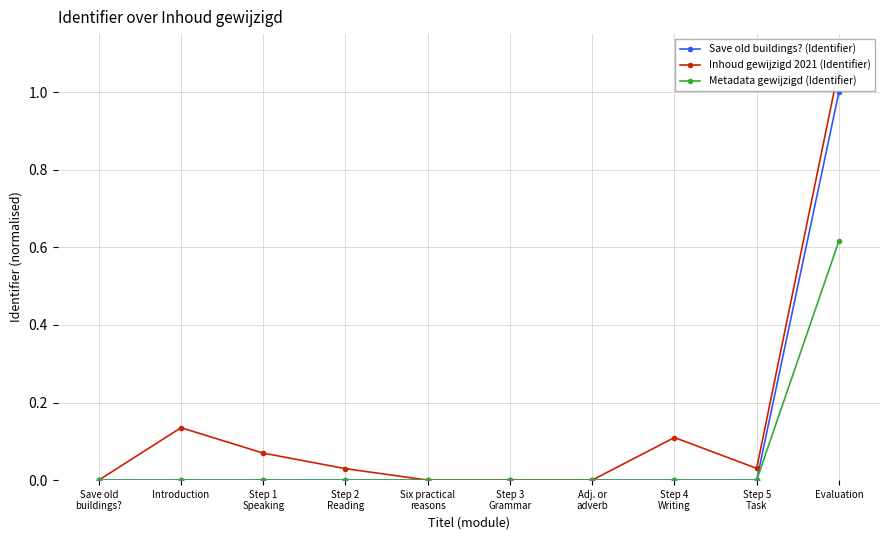

Which category has the highest value in the Metadata gewijzigd (Identifier) series?

Evaluation